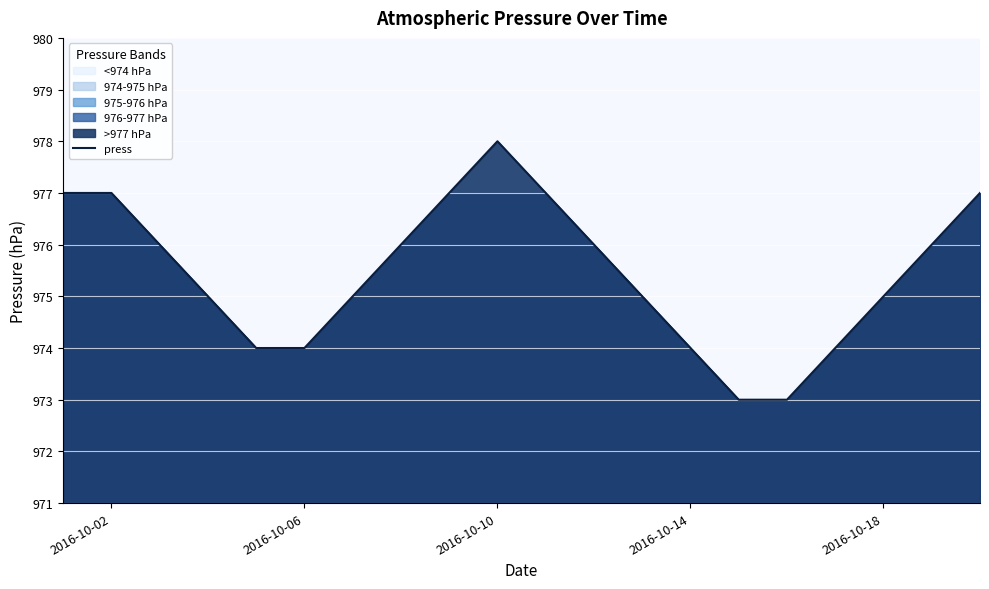

How many lines are shown in the chart?

1